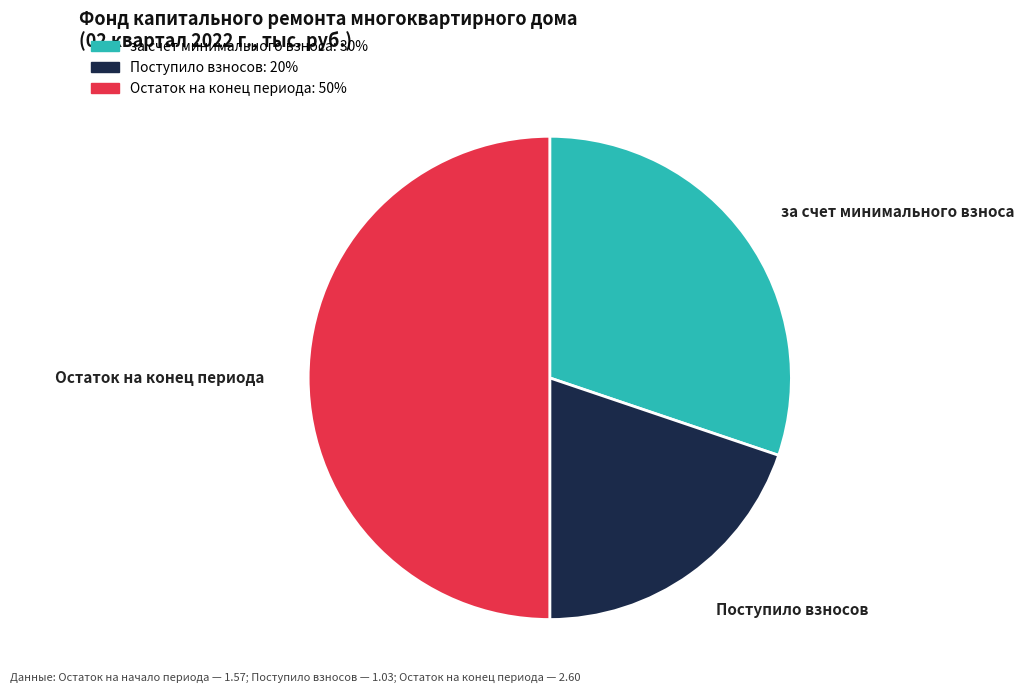

How many segments does this pie chart have?

3